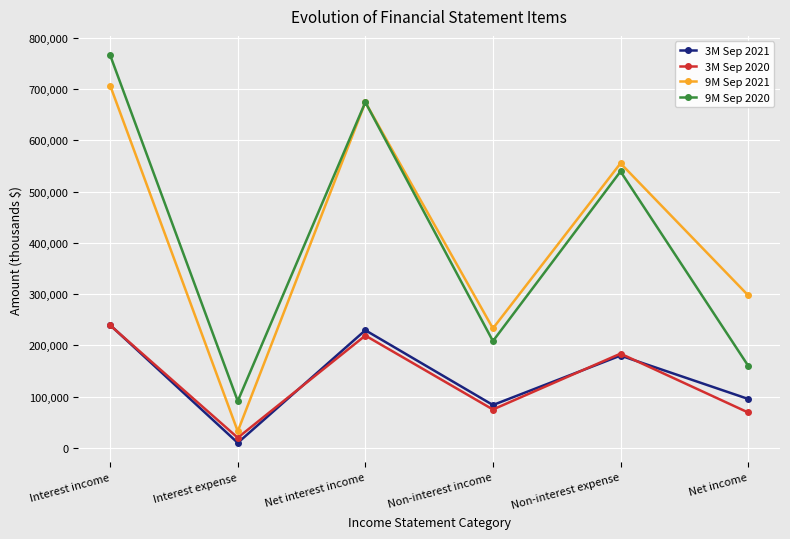

How many lines are shown in the chart?

4